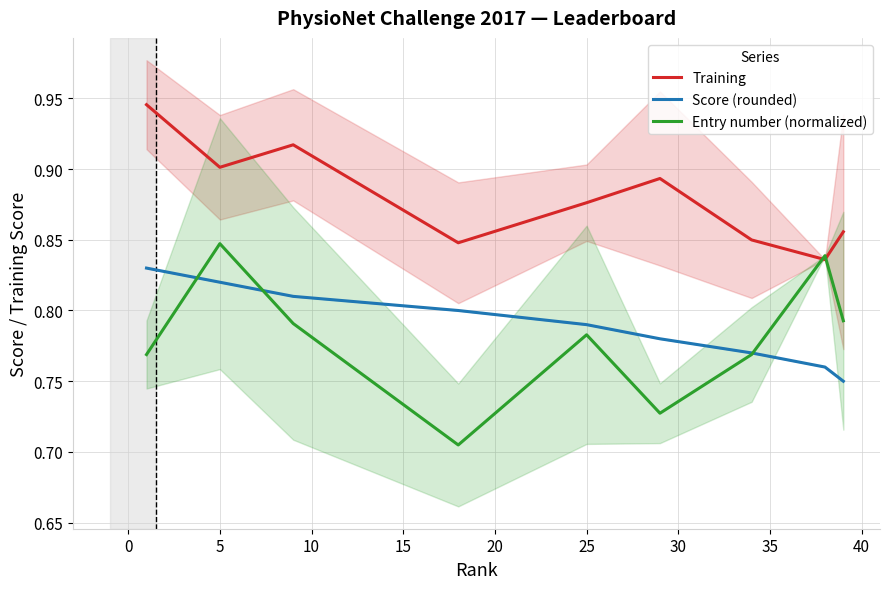

The value of Score (rounded) at 5 is 0.8. True or false?

True